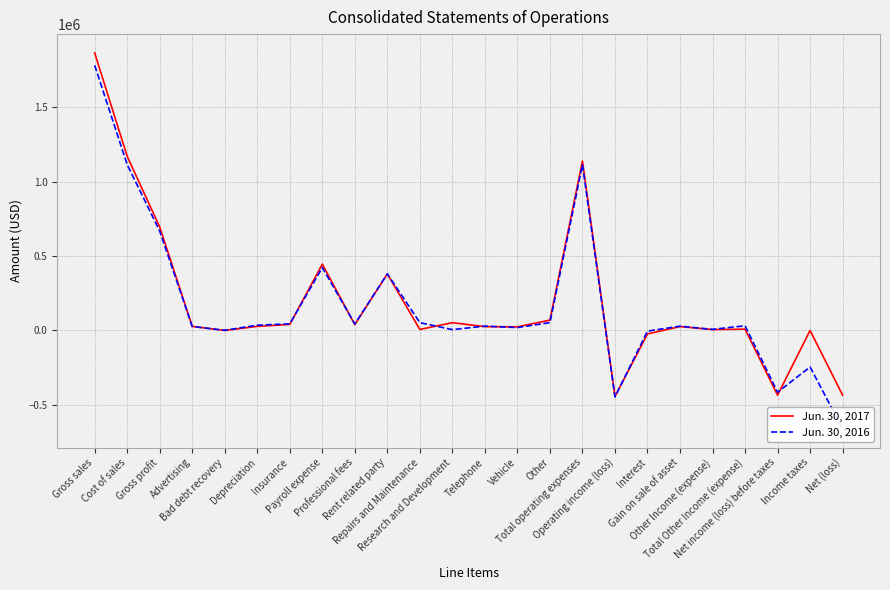

What is the total value across all series at Operating income (loss)?

-889519